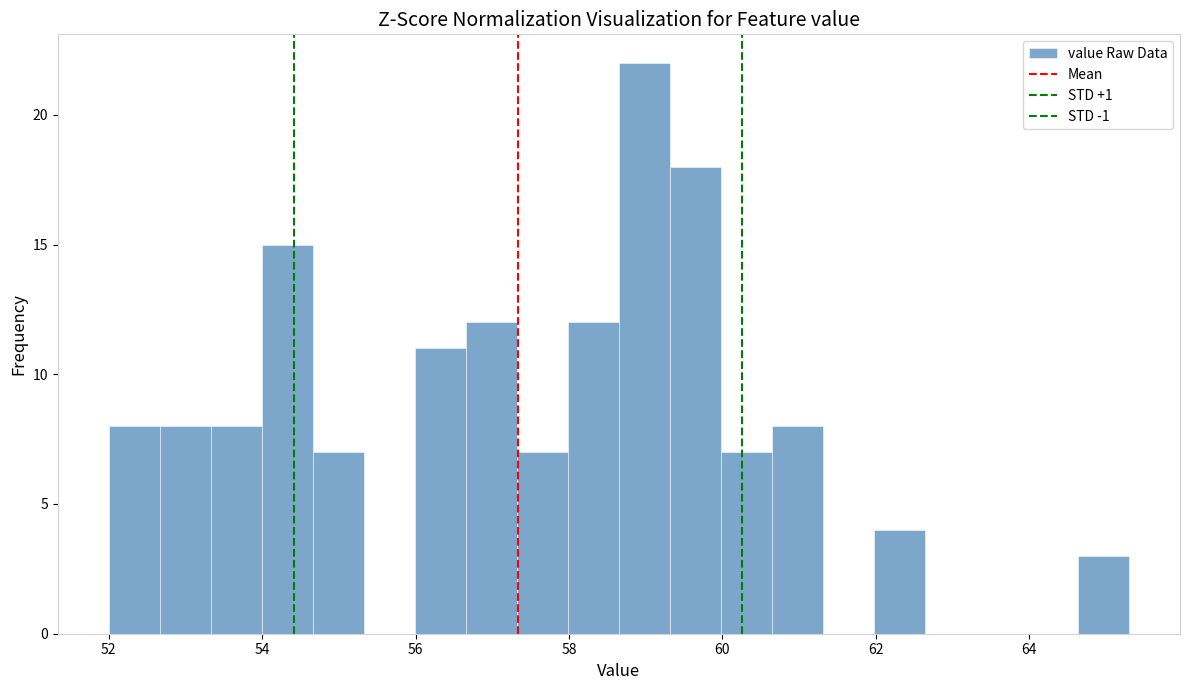

Around what value on the x-axis is the tallest bar? Give the approximate position of its centre, as read against the axis.

59.0